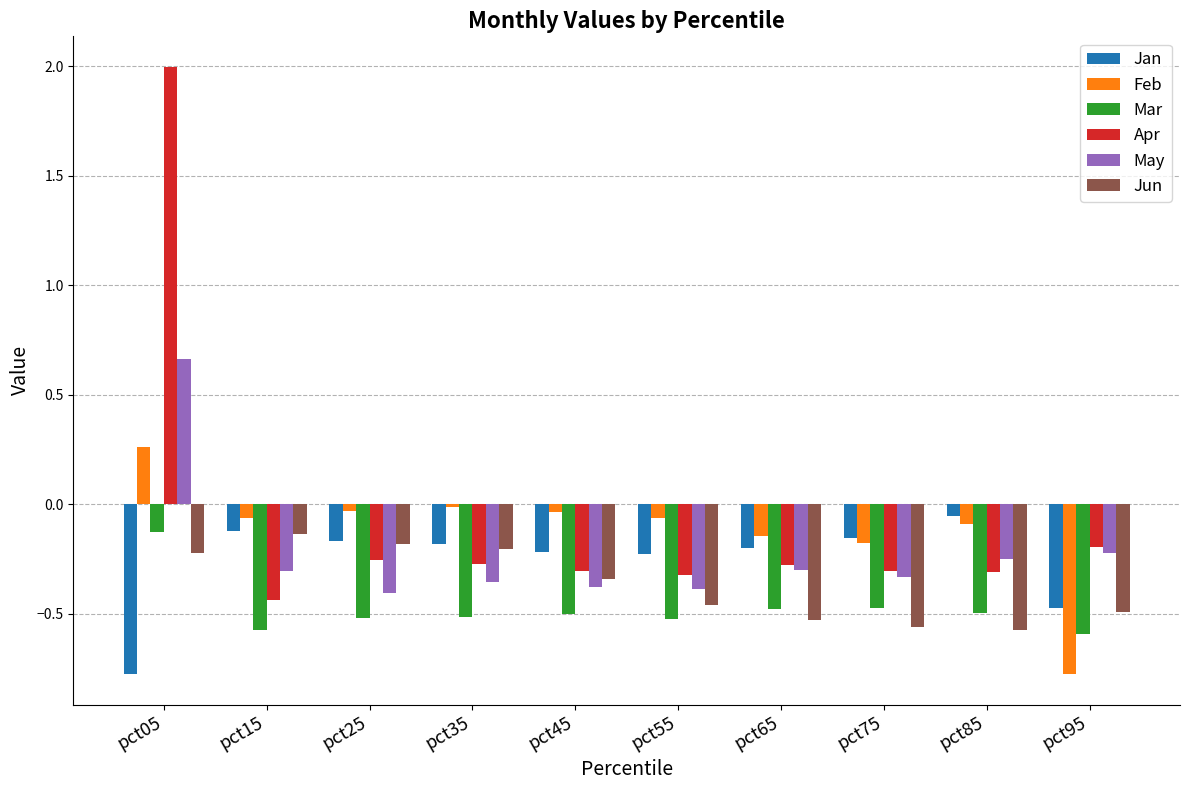

Which series has the largest range (max minus min)?

Apr